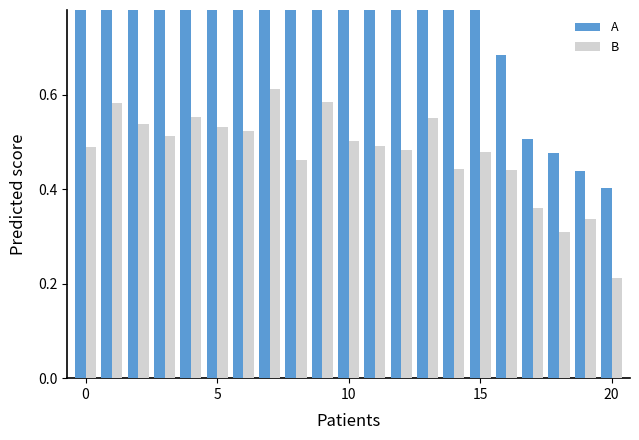

Are the bars horizontal?

No